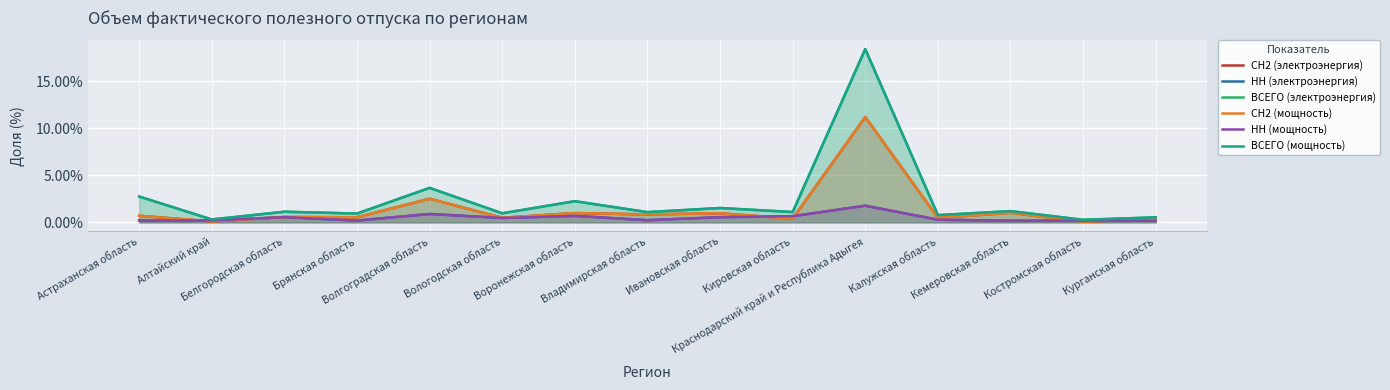

What position from the left is Белгородская область?

3